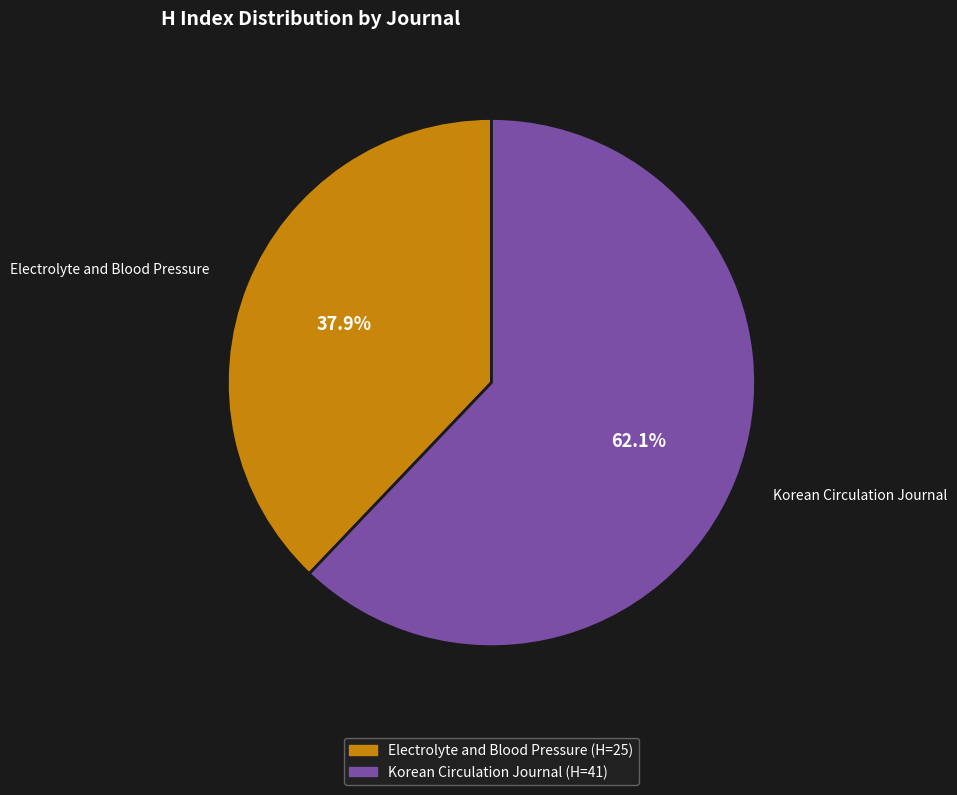

What percentage is the Korean Circulation Journal slice, to the nearest percent?

62%